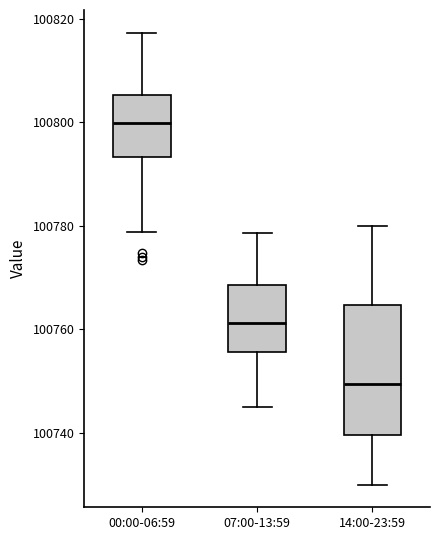

Reading left to right, transcribe this box plot: for each box, give where its median line is, the range the box spans, and where its two whiskers end, as read against the y-axis. The values are not printed on the chart, so give them approximately, as read against the axis.

00:00-06:59: median 100800, box 100794 to 100806, whiskers 100778 to 100818
07:00-13:59: median 100762, box 100756 to 100768, whiskers 100746 to 100778
14:00-23:59: median 100750, box 100740 to 100764, whiskers 100730 to 100780